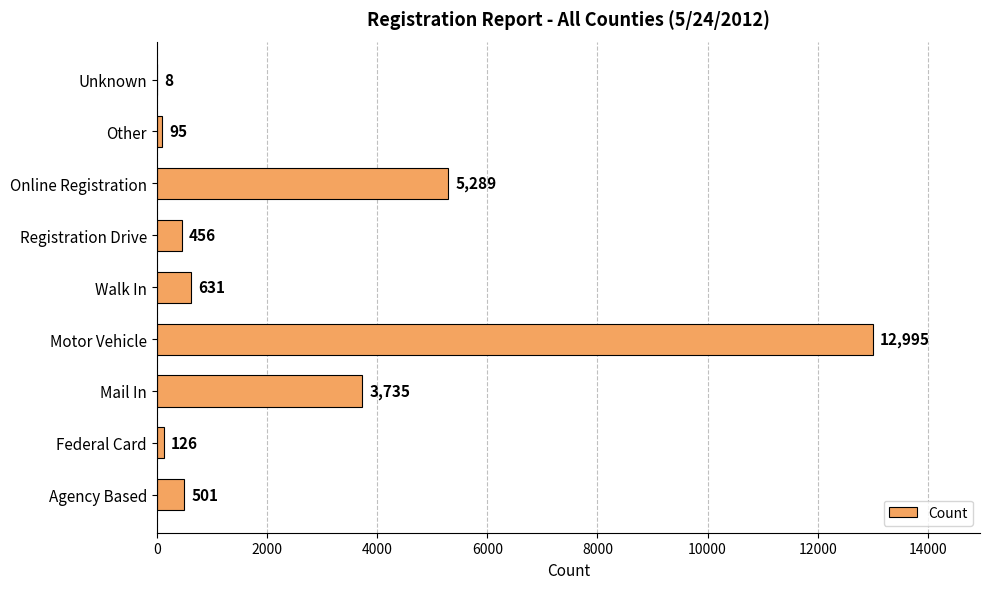

What is the sum of all values?

23836